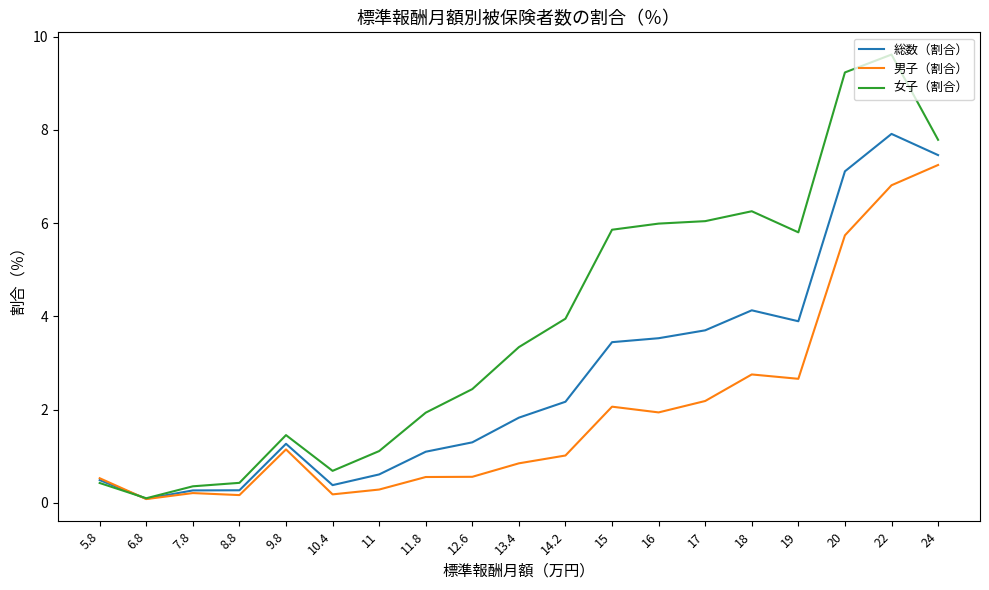

After their last crossing, which series has the higher values: 総数（割合） or 男子（割合）?

総数（割合）